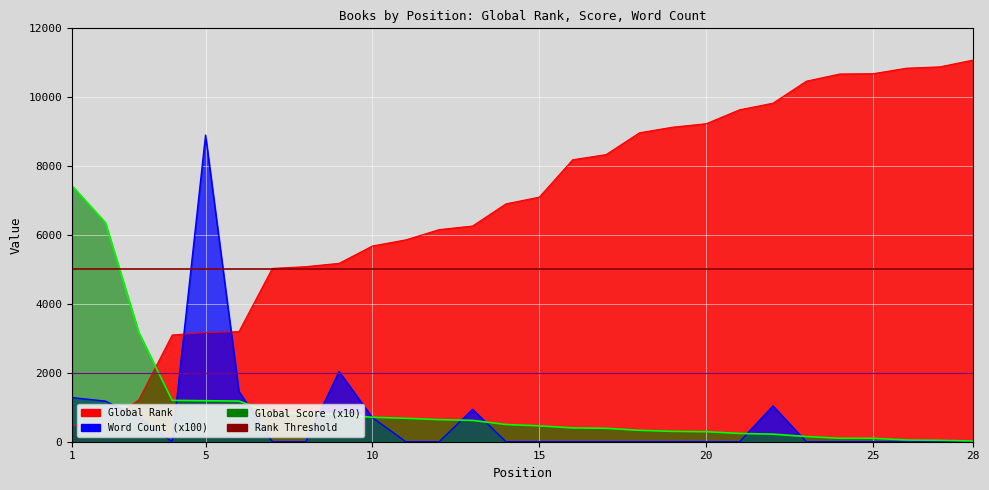

Reading left to right, transcribe all the data shown in this chart.

Global Rank: 467.0	556.0	1215.0	3098.0	3172.0	3195.0	5030.0	5082.0	5178.0	5682.0	5860.0	6158.0	6262.0	6905.0	7101.0	8186.0	8335.0	8968.0	9132.0	9232.0	9636.0	9827.0	10466.0	10675.0	10683.0	10843.0	10882.0	11080.0
Global Score: 7430.0	6360.0	3170.0	1200.0	1190.0	1180.0	830.0	820.0	790.0	710.0	680.0	640.0	620.0	500.0	460.0	400.0	390.0	330.0	300.0	290.0	240.0	220.0	150.0	100.0	100.0	50.0	40.0	20.0
Word Count: 1280.0	1180.0	700.0	0.0	8900.0	1460.0	0.0	0.0	2037.9	700.0	0.0	0.0	940.0	0.0	0.0	0.0	0.0	0.0	0.0	0.0	0.0	1040.0	0.0	0.0	0.0	0.0	0.0	0.0